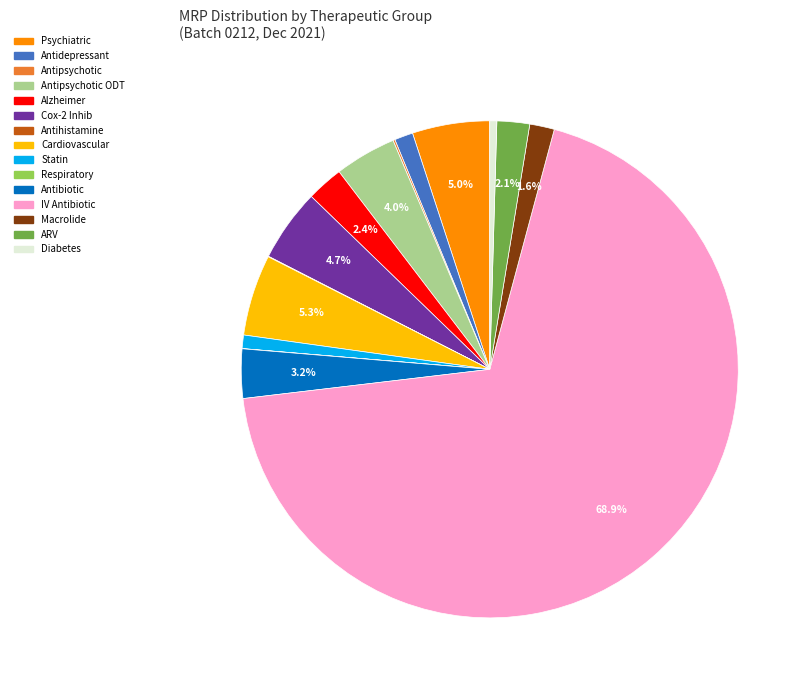

Is there a majority slice in this chart?

Yes